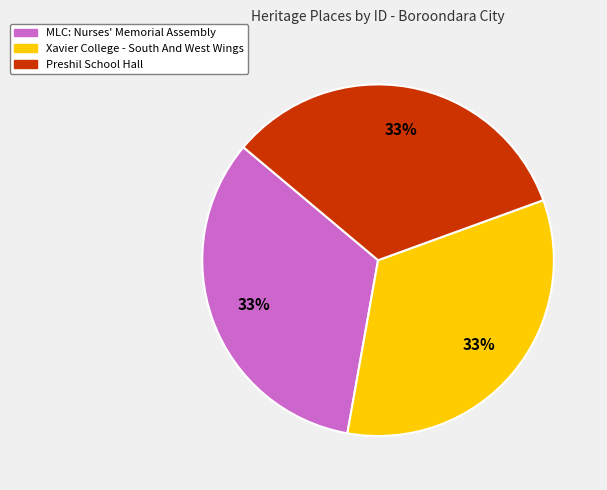

The Preshil School Hall slice represents 33% of the pie. True or false?

True